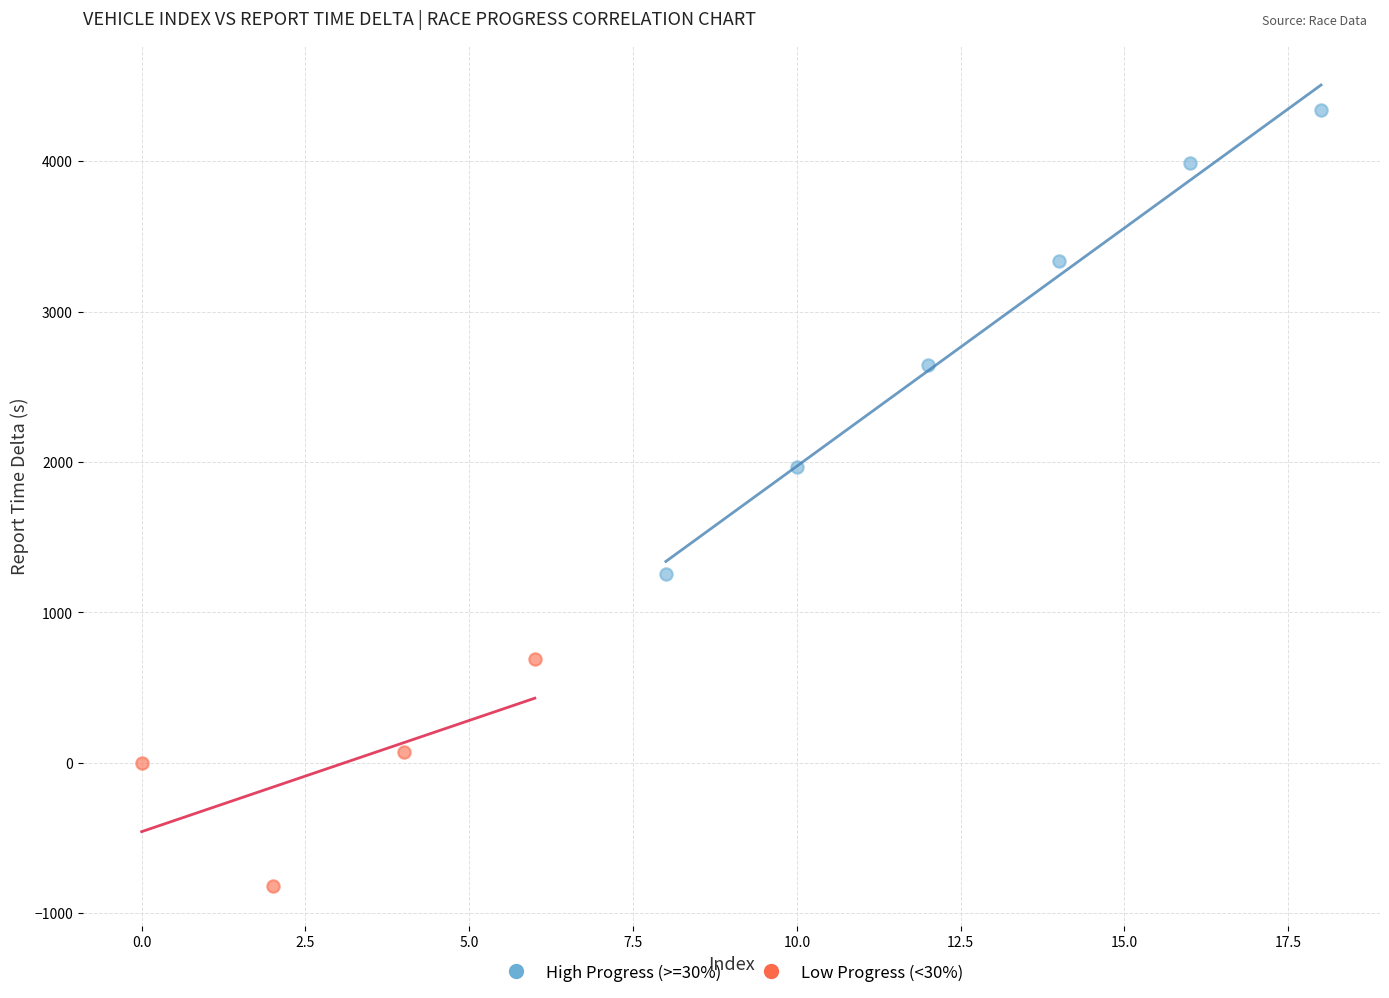

Which series contains the lowest Y value?

Low Progress (<30%)